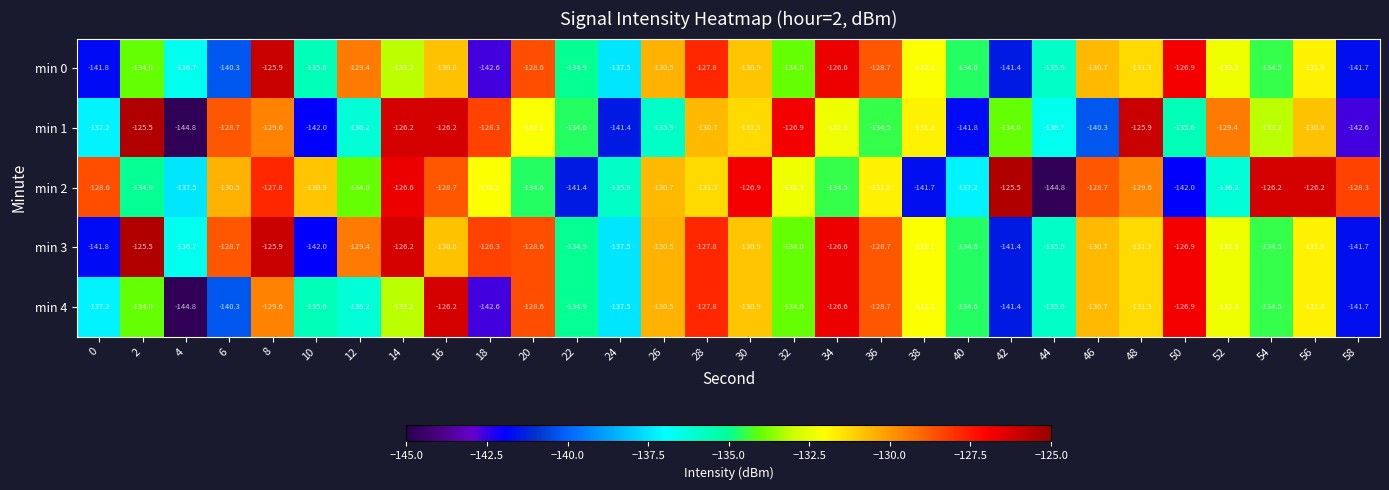

What is the total value across all series at 24?

-689.8